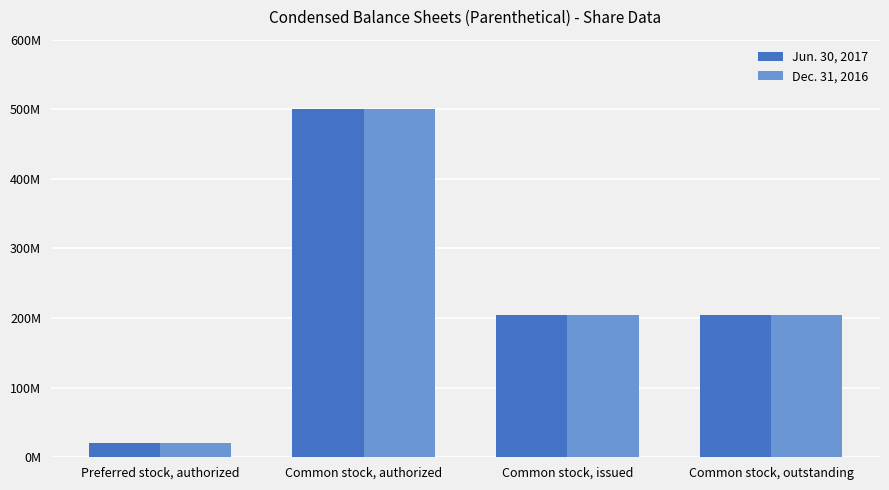

At which category does the chart reach its minimum across all series?

Preferred stock, authorized